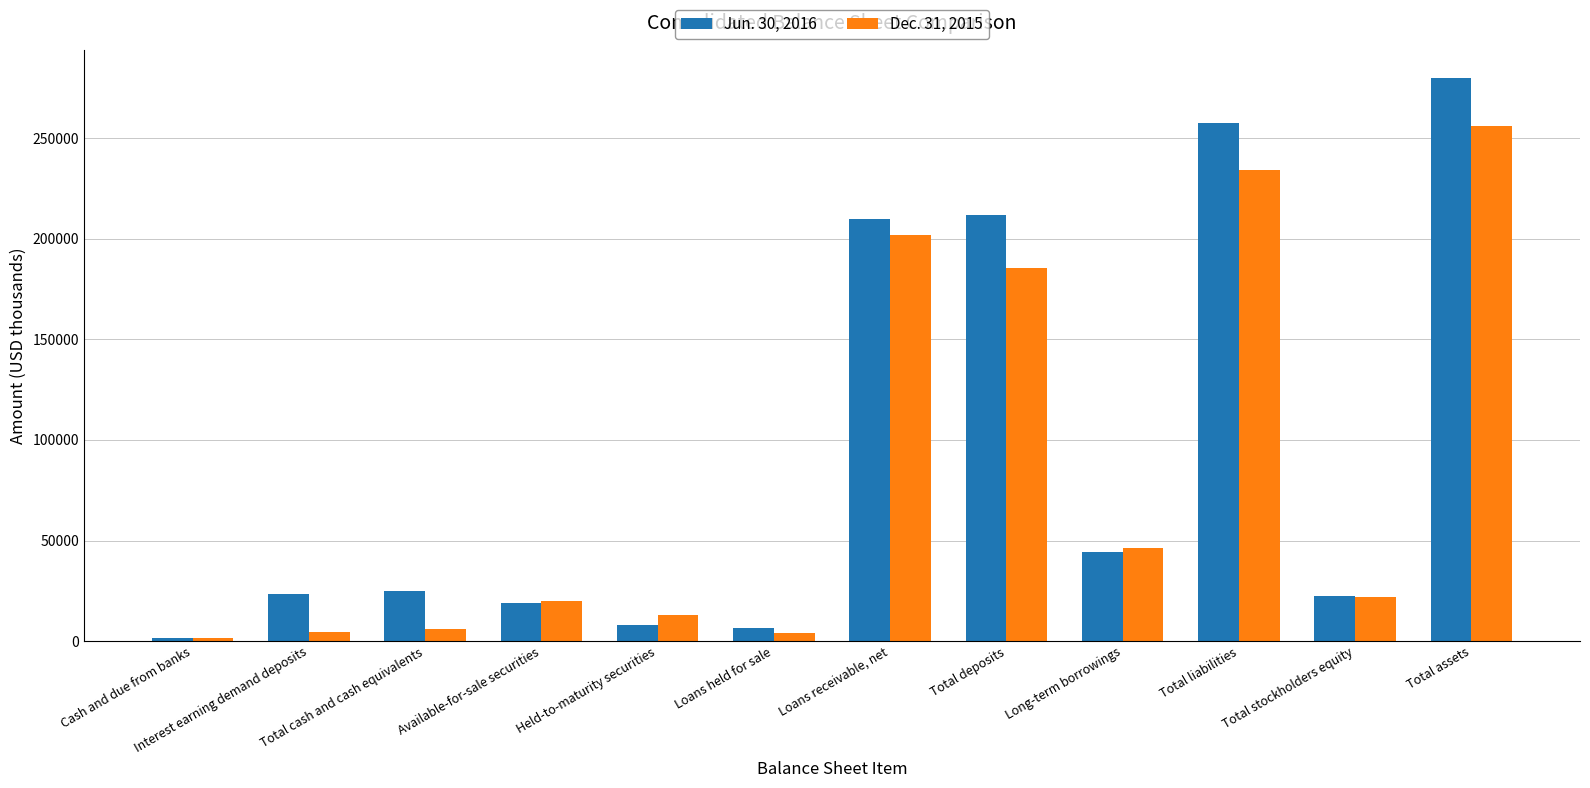

Rank the series by their average value, from highest to lowest.

Jun. 30, 2016, Dec. 31, 2015